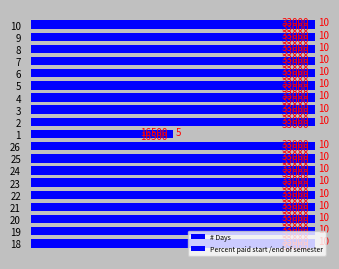

How many groups of bars are there?

19